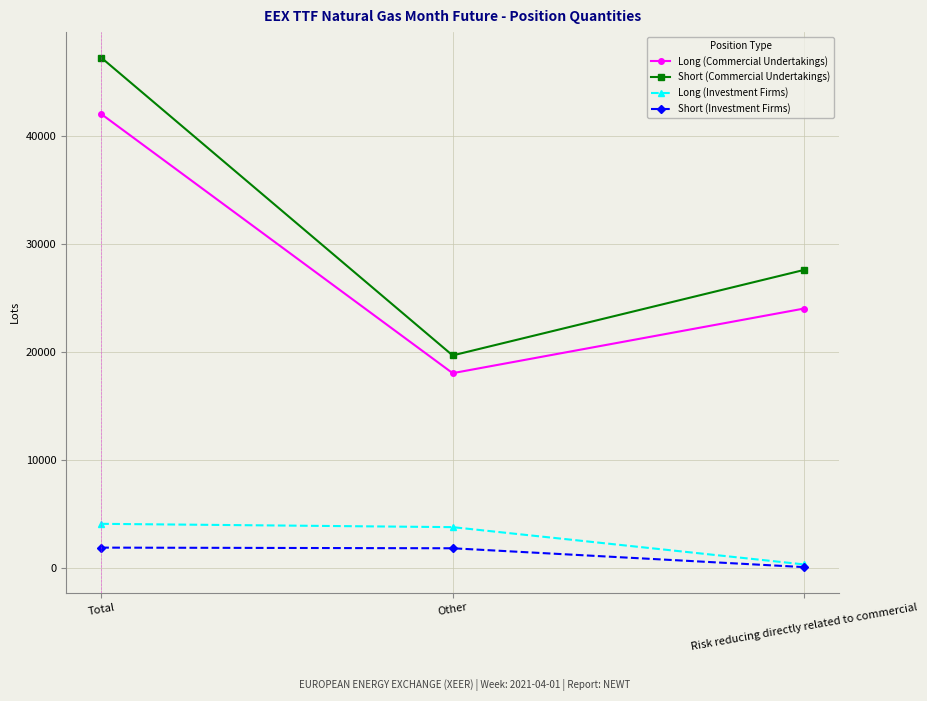

What is the greatest value displayed?

47217.4